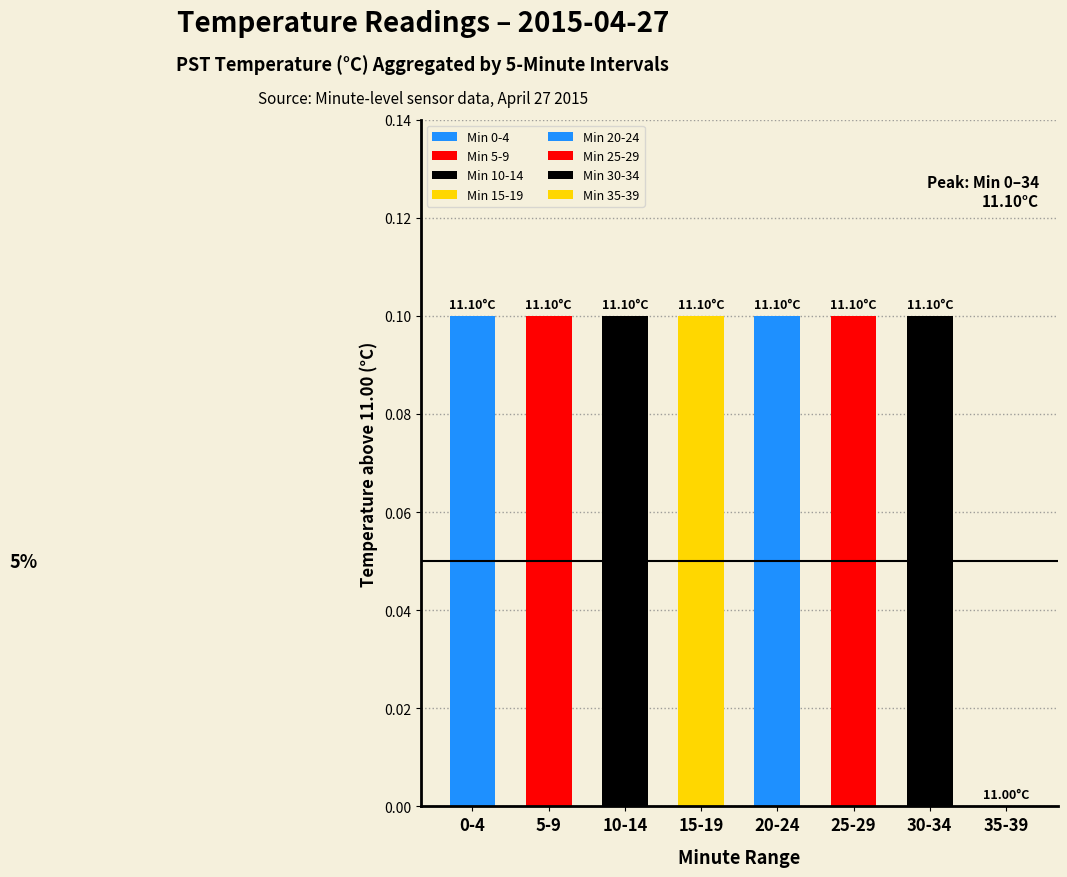

Between 35-39 and 20-24, which is larger?

20-24